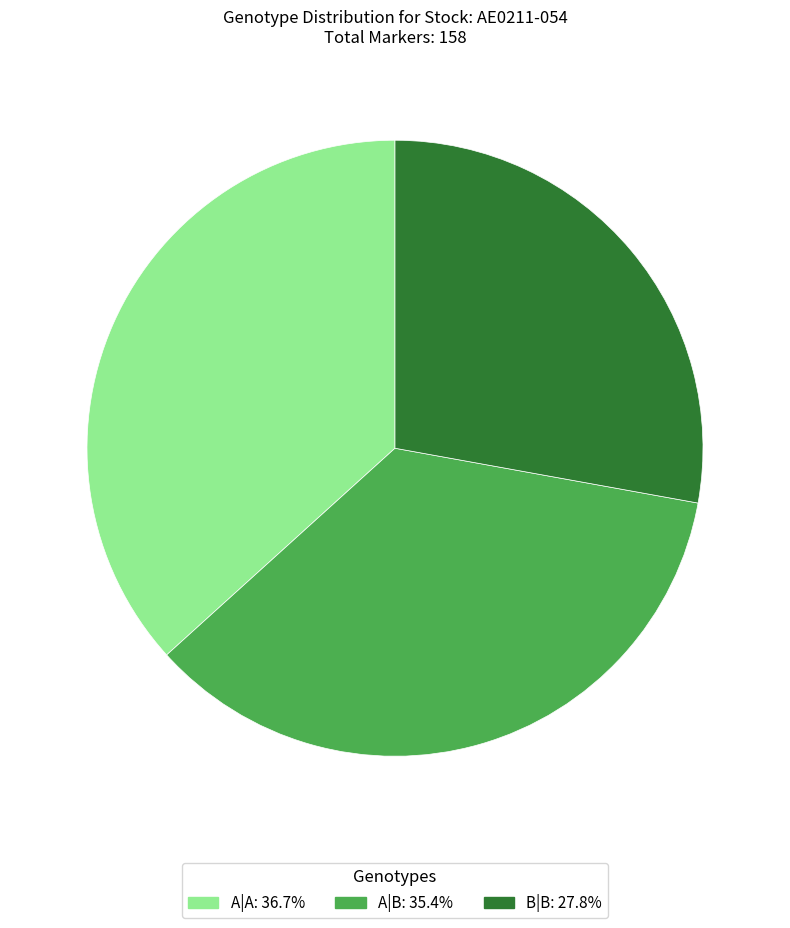

Which slice is the largest?

A|A